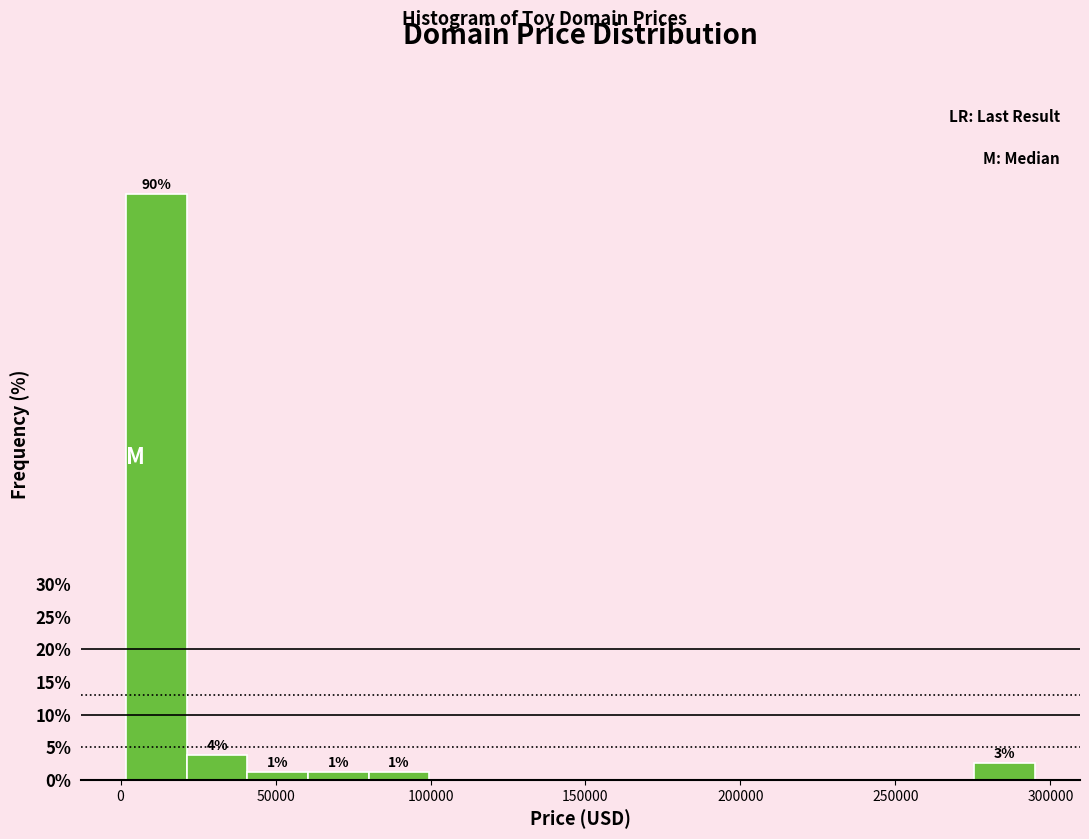

Read against the x-axis, roughly where is the centre of the tallest bar?

10000